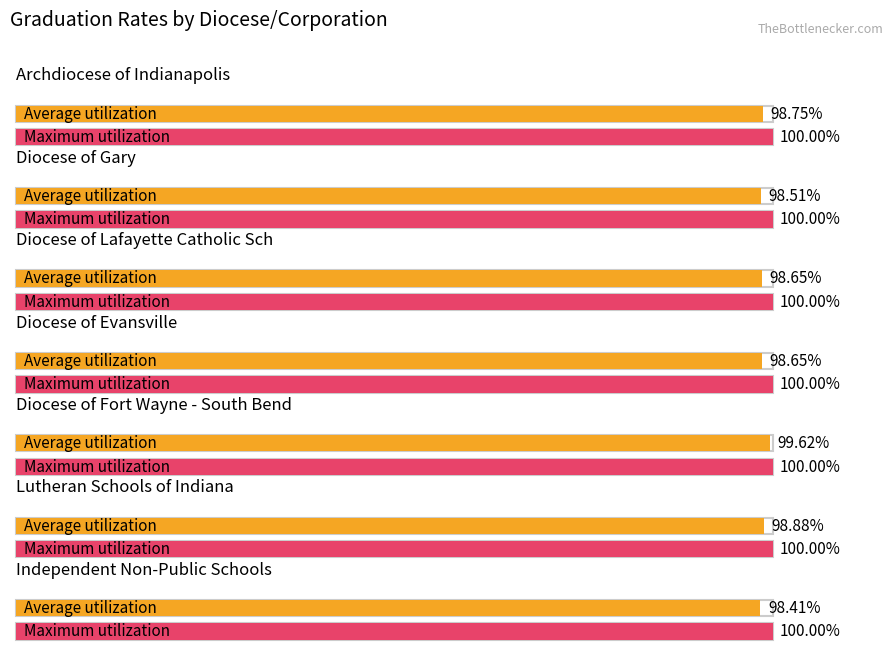

Rank the series by their average value, from lowest to highest.

Average utilization, Maximum utilization